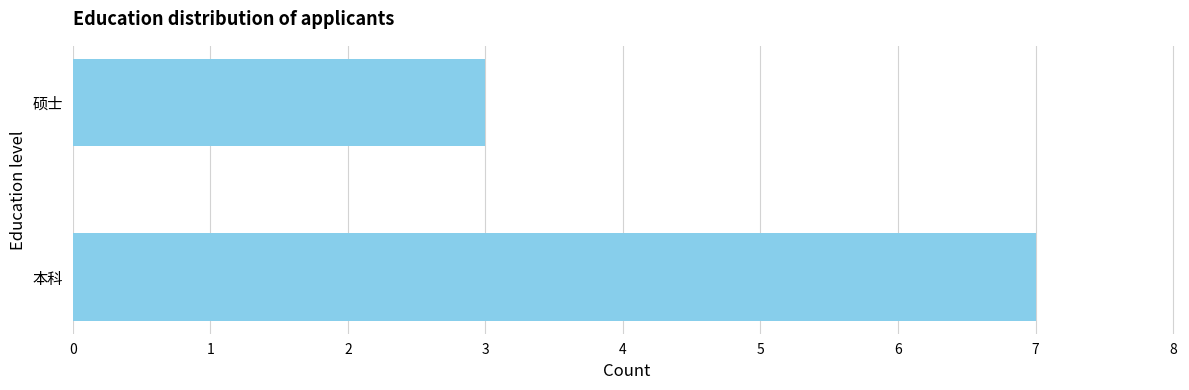

What is the difference between the maximum and minimum values?

4